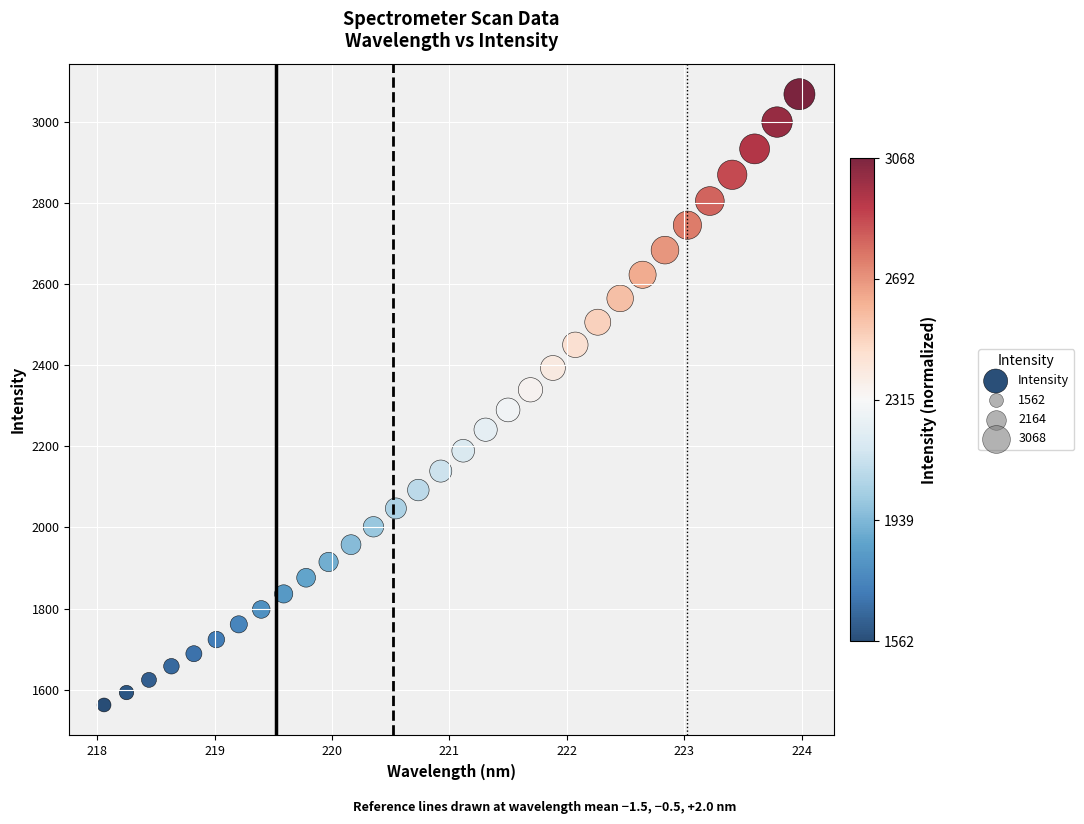

What is the range of X values (max minus min)?

5.9